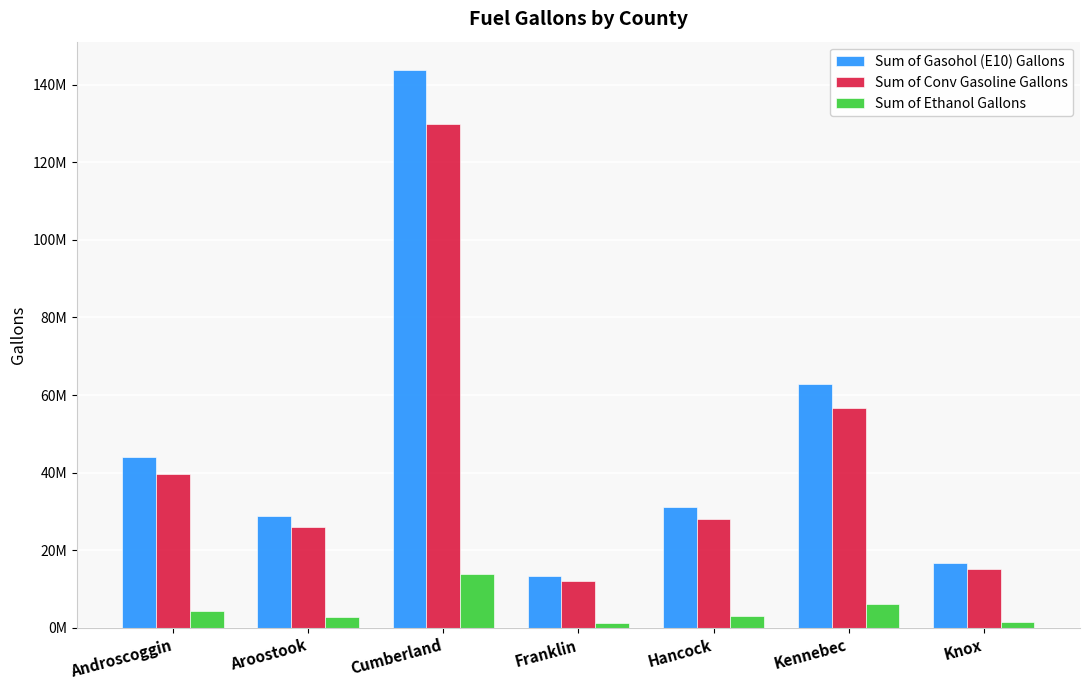

Are the bars grouped side by side (vs. stacked)?

Yes